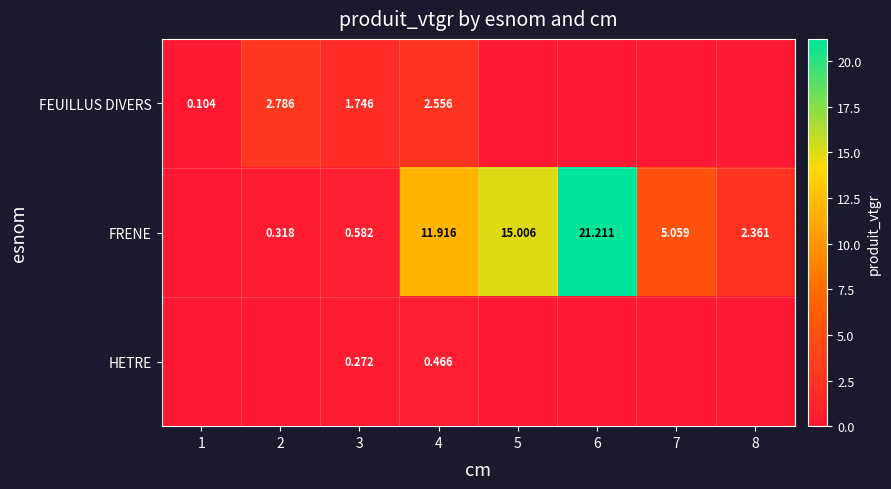

Which has a higher value, 6 or 3?

3